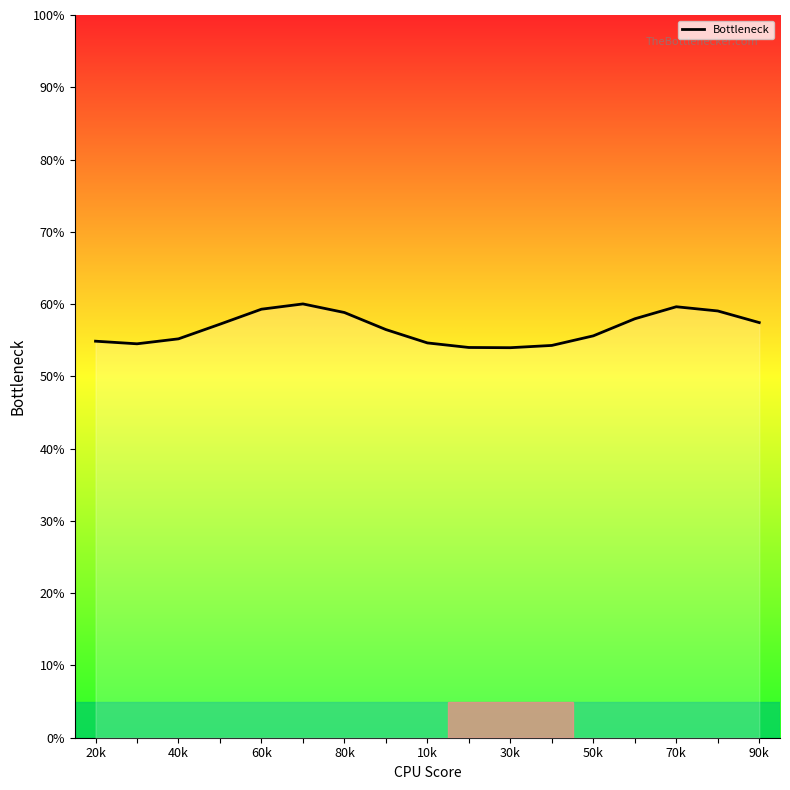

What is the maximum value shown in the chart?

60.0